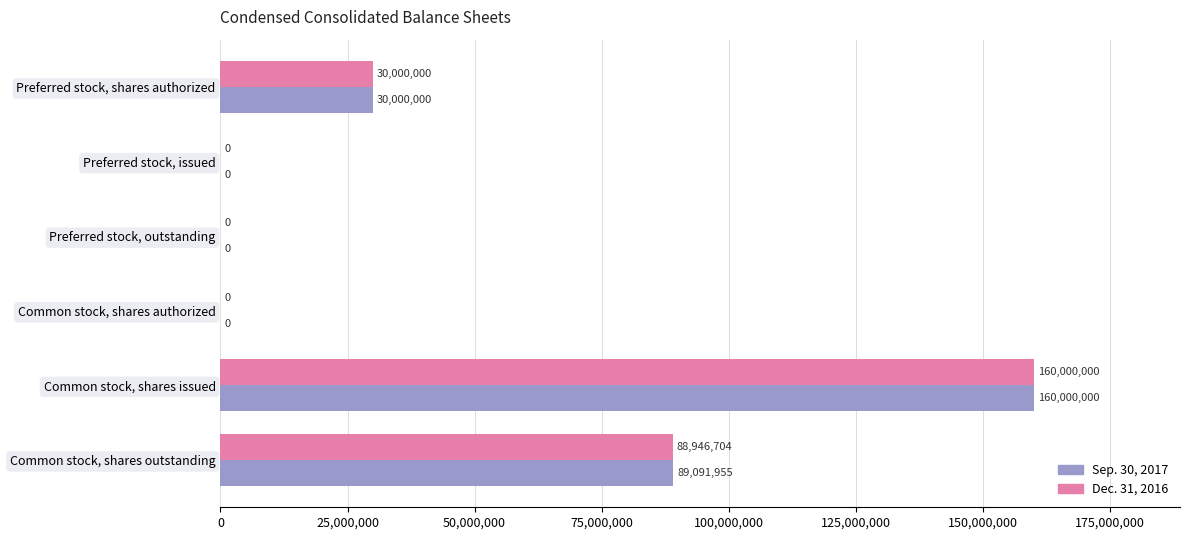

What is the total value across all series at Common stock, shares outstanding?

178038659